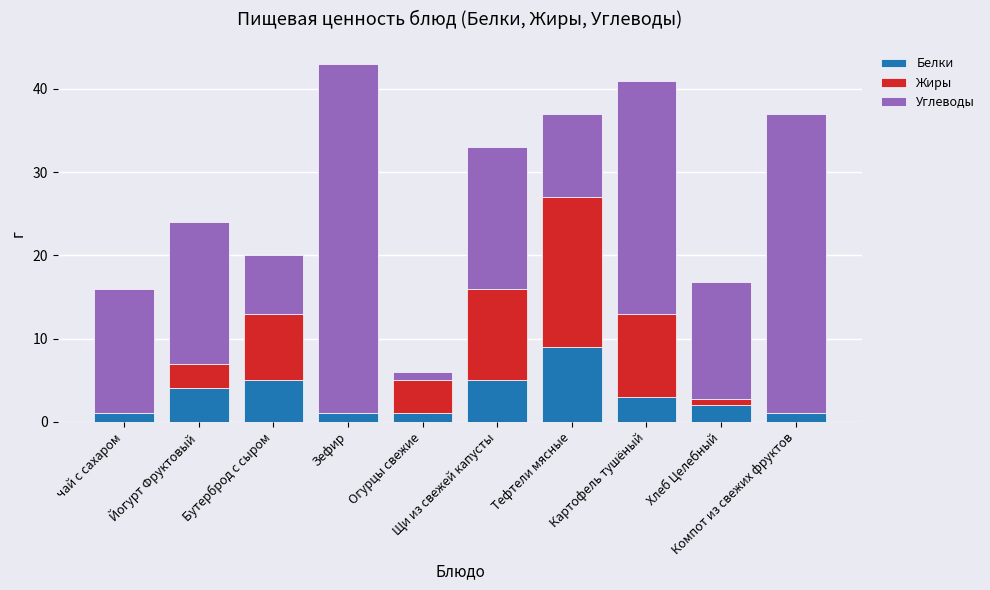

What is the maximum value for Белки?

9.0